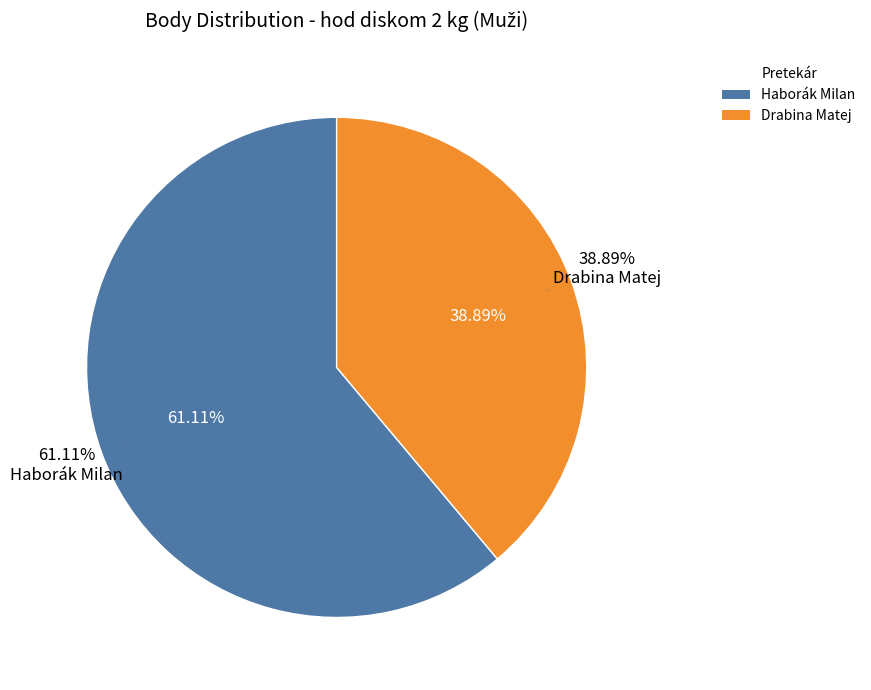

How many slices are in this pie chart?

2